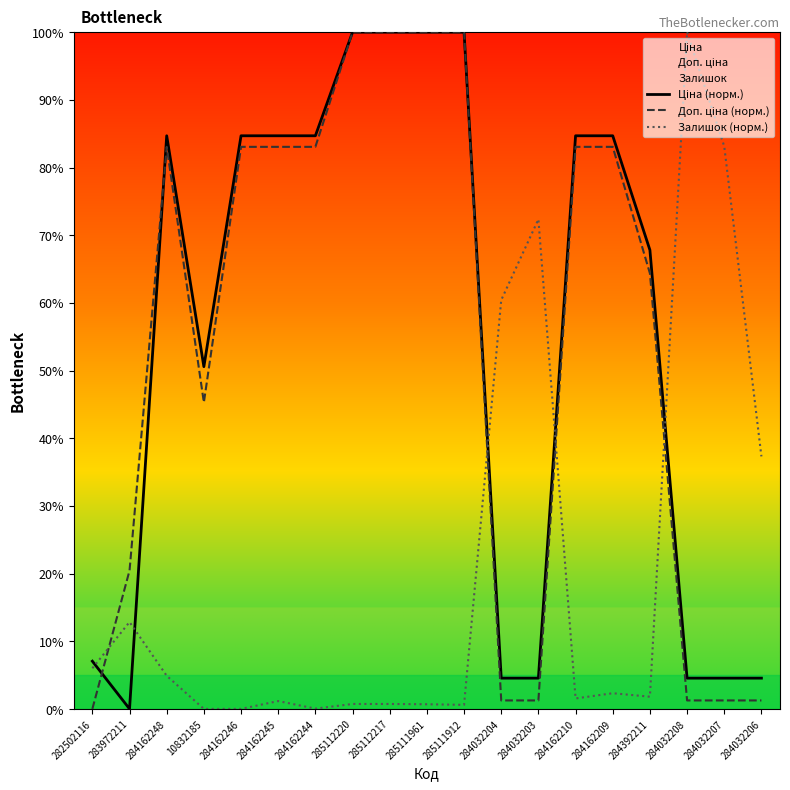

What is the average value of the Ціна (норм.) series?

55.6